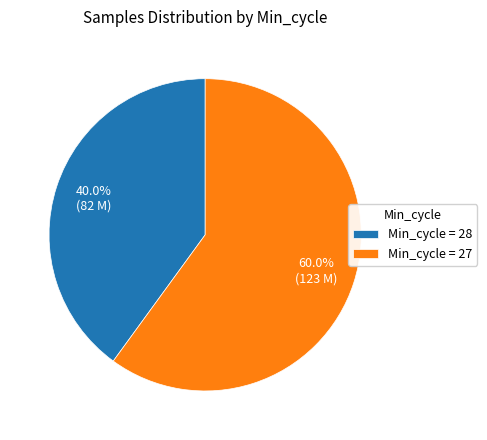

Approximately how many times larger is the value at Min_cycle = 27 compared to Min_cycle = 28?

1.5